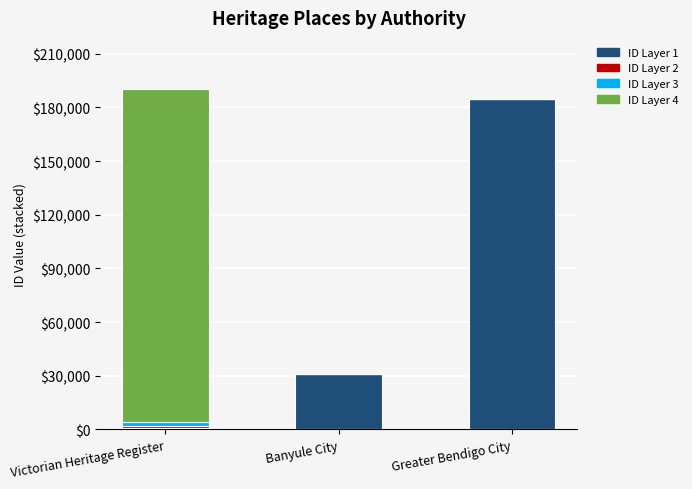

What is the total value across all series at Greater Bendigo City?

184947